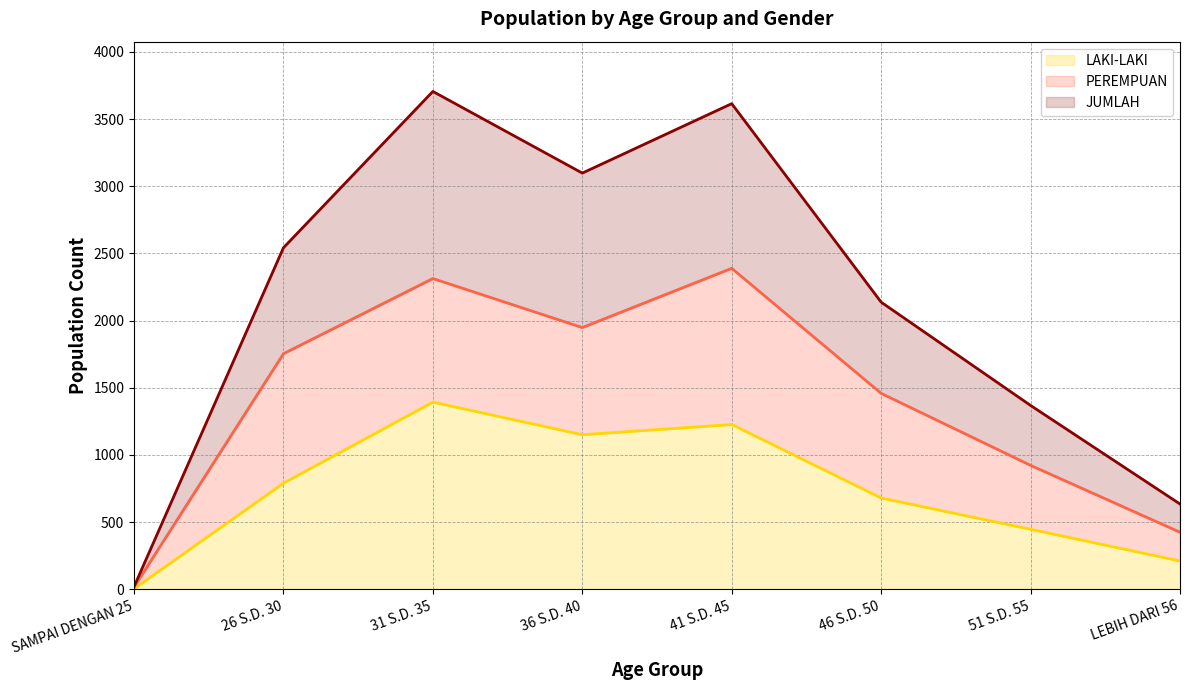

What is the maximum value for JUMLAH?

3706